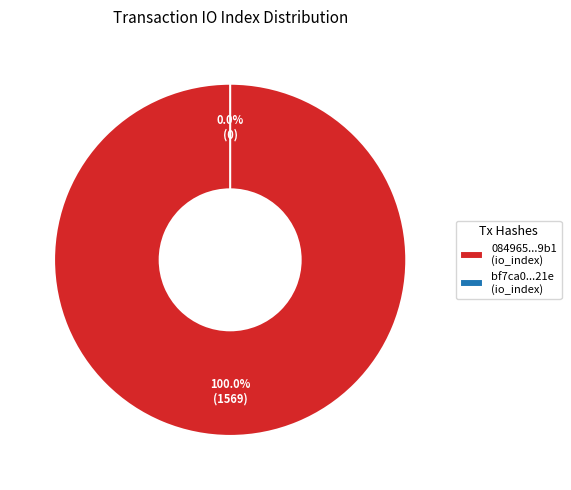

Is there any slice that represents more than half of the pie?

Yes